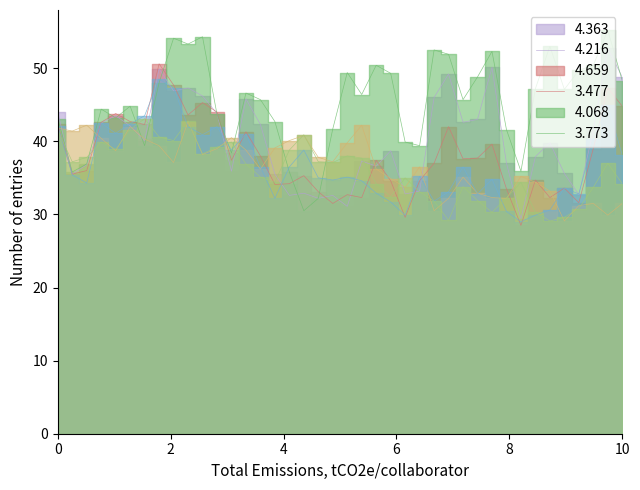

What is the difference between the second highest and second lowest values in the 4.363 series?

19.0